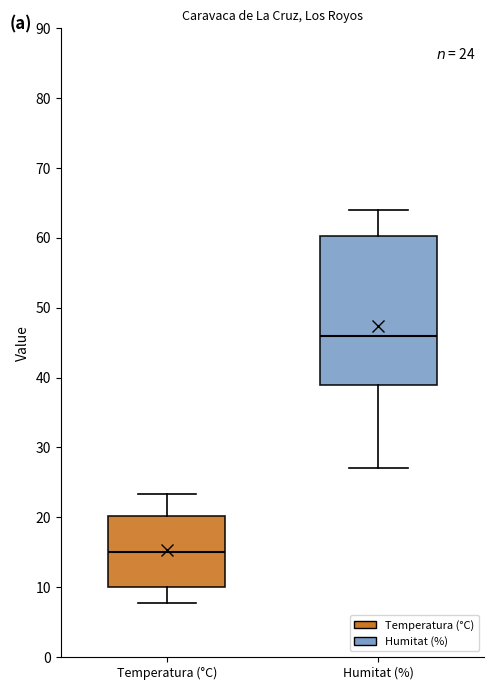

Which box is the tallest, from its lower edge to its upper edge?

Humitat (%)